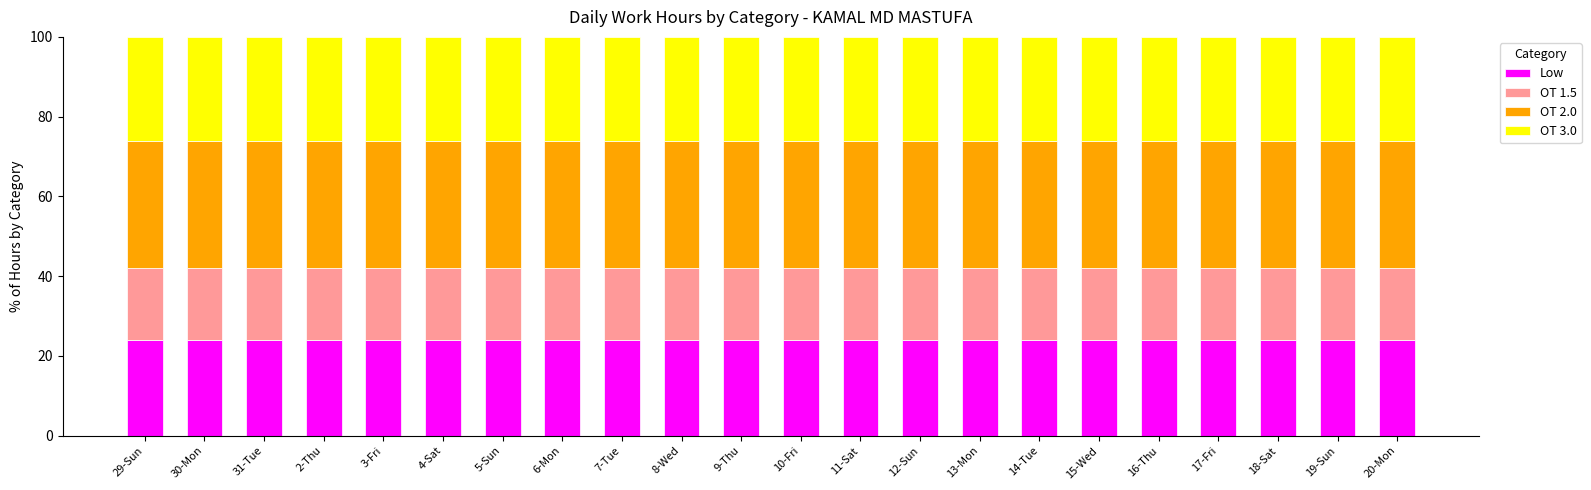

What is the maximum value for Low?

24